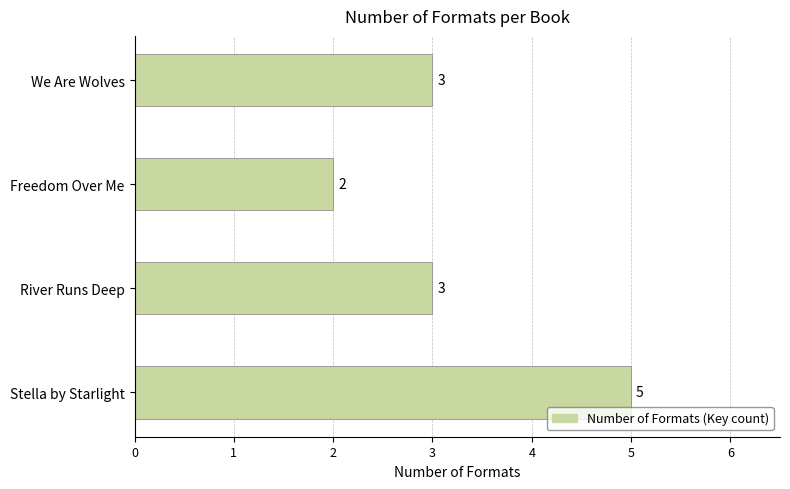

What is the average value?

3